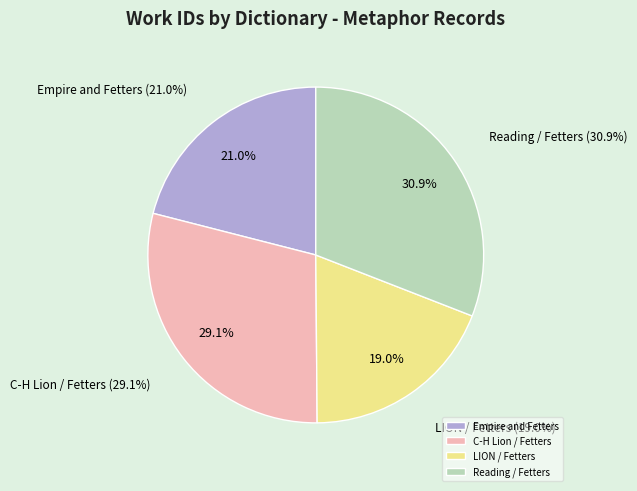

To the nearest percent, what percentage of the pie is C-H Lion / Fetters?

29%